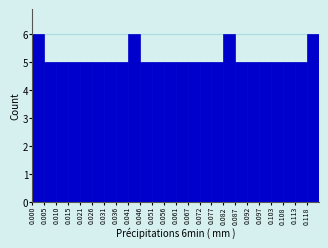

What is the height of the bar covering 0.118 to 0.123 on the x-axis? Neither the bar edges nor the heights are printed on the chart, so give them approximately, as read against the axes.

6